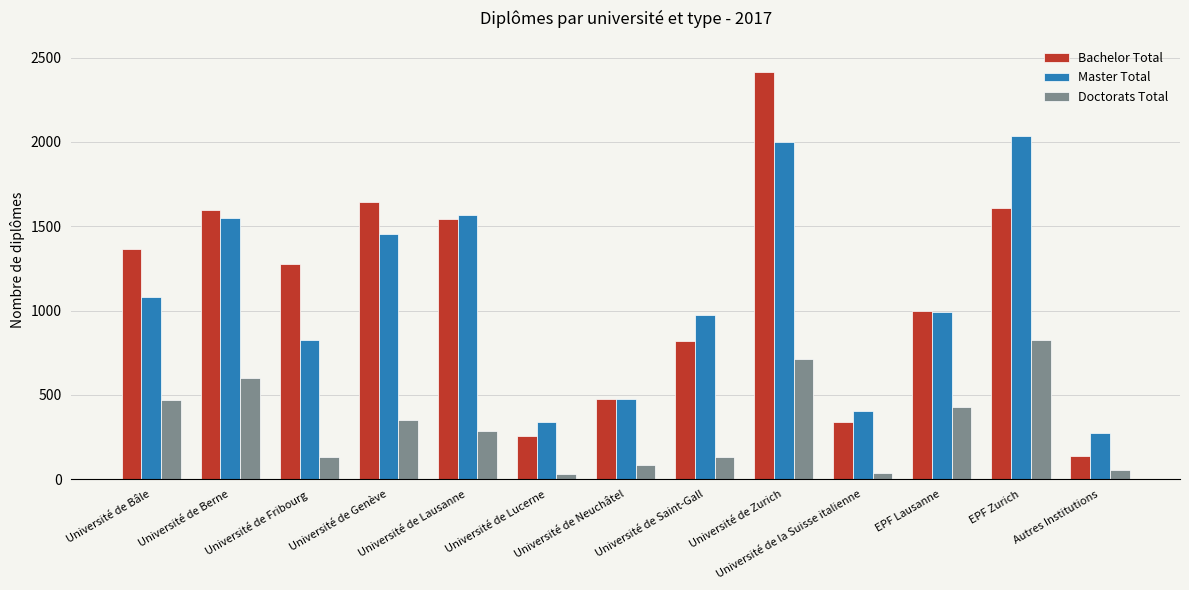

What is the lowest value of the Bachelor Total series?

141